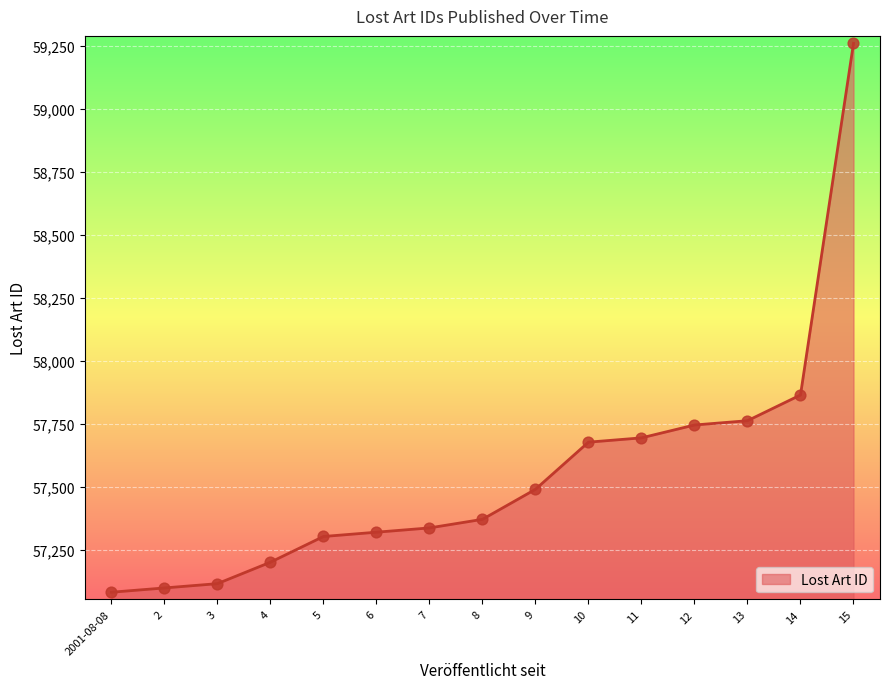

What is the change in value from 3 to 5?

+187